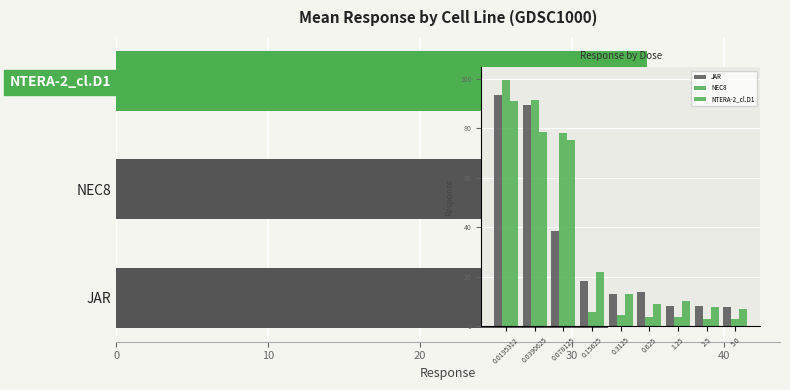

Reading bottom to top, extract all data points from this chart.

32.4	32.6	35.0